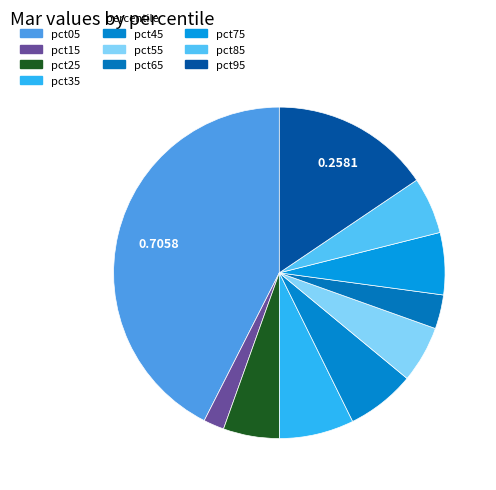

What is the smallest slice in the pie chart?

pct15